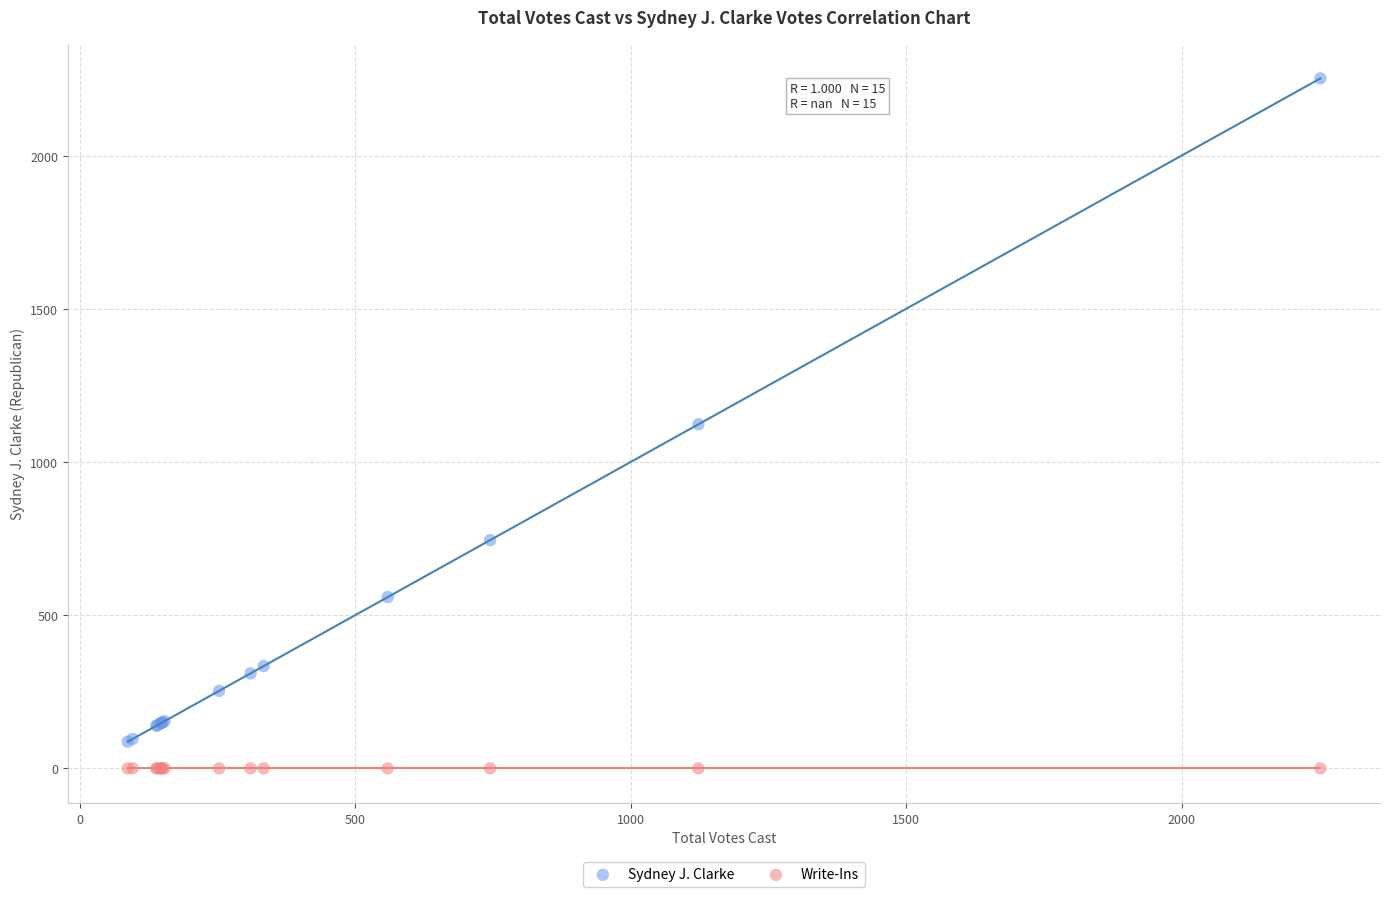

Which series reaches the maximum Y coordinate?

Sydney J. Clarke